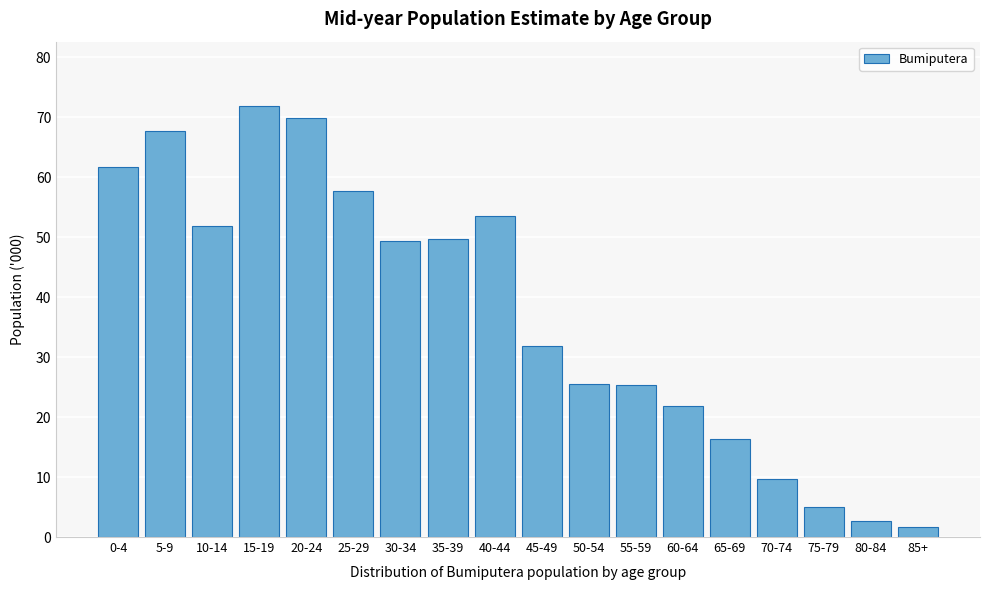

At which category does the chart reach its peak across all series?

15-19